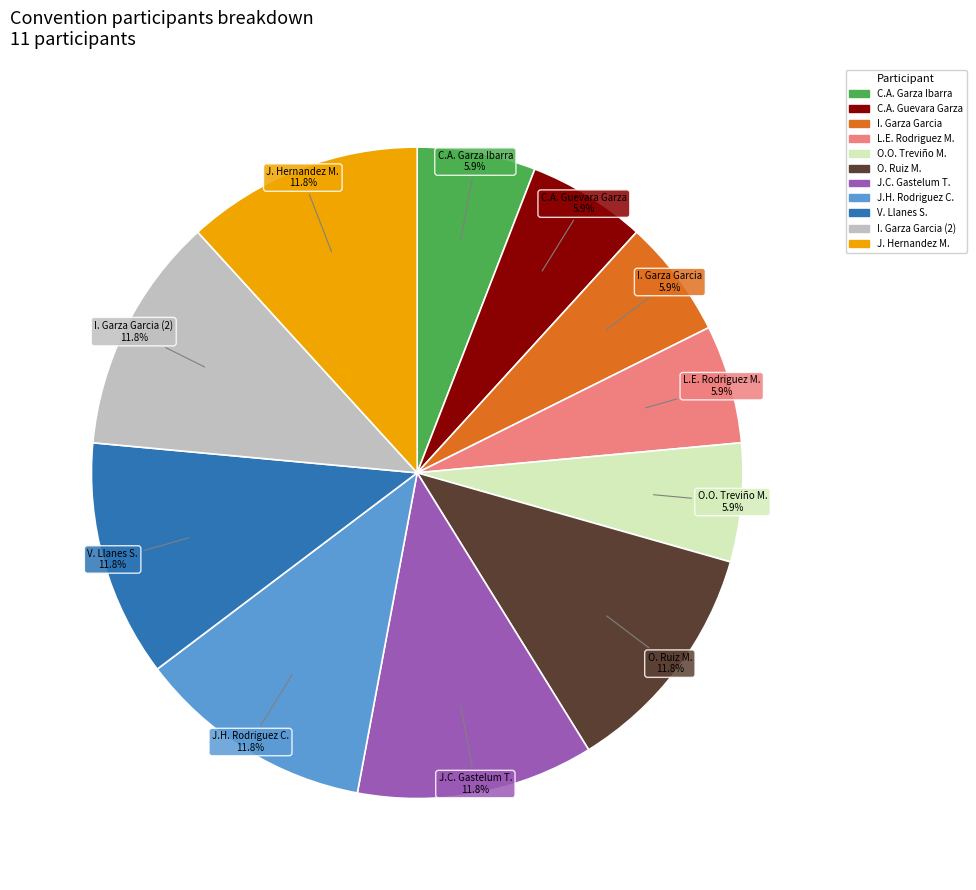

Is there any slice that represents more than half of the pie?

No